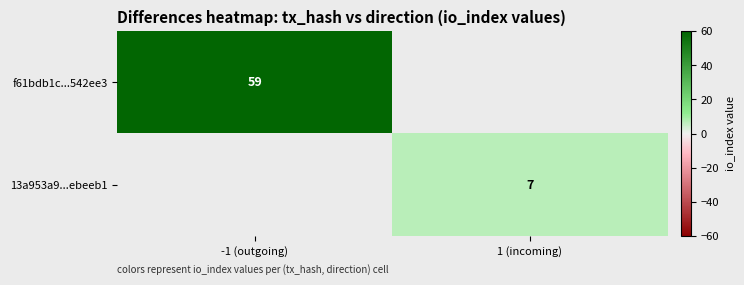

Is it true that f61bdb1c...542ee3 equals 59 at -1 (outgoing)?

True